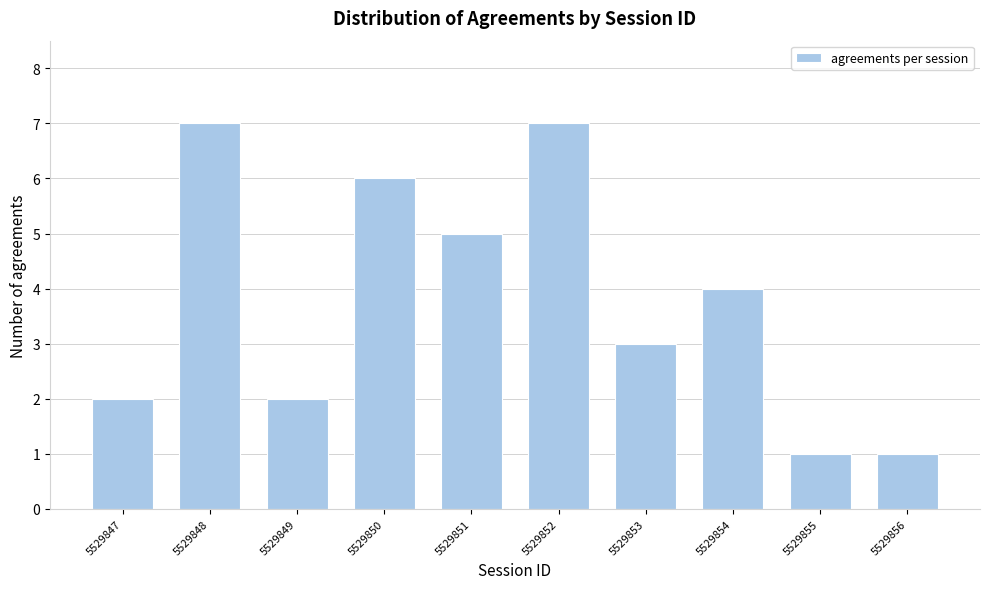

Reading left to right, list all the values displayed in this chart.

2	7	2	6	5	7	3	4	1	1